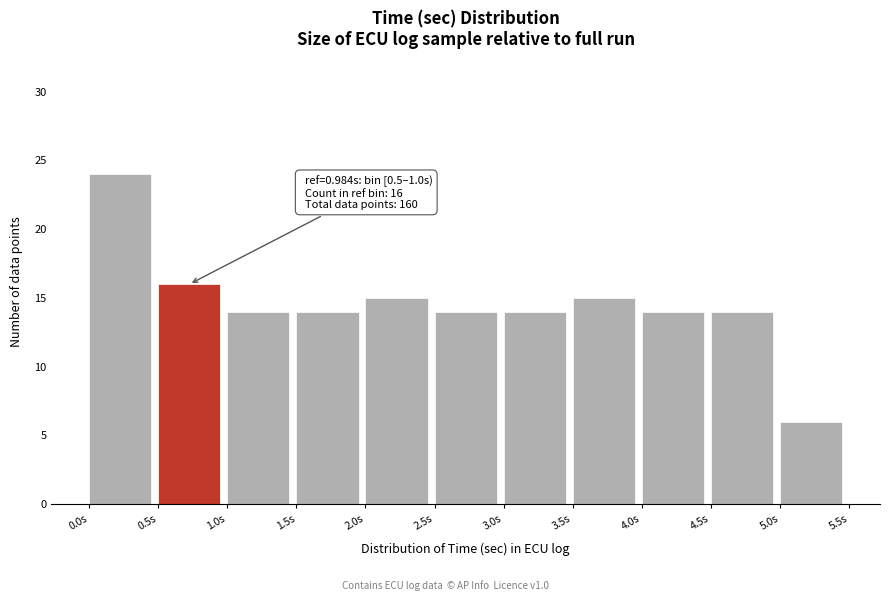

Which range on the x-axis has the tallest bar?

0.0 to 0.5